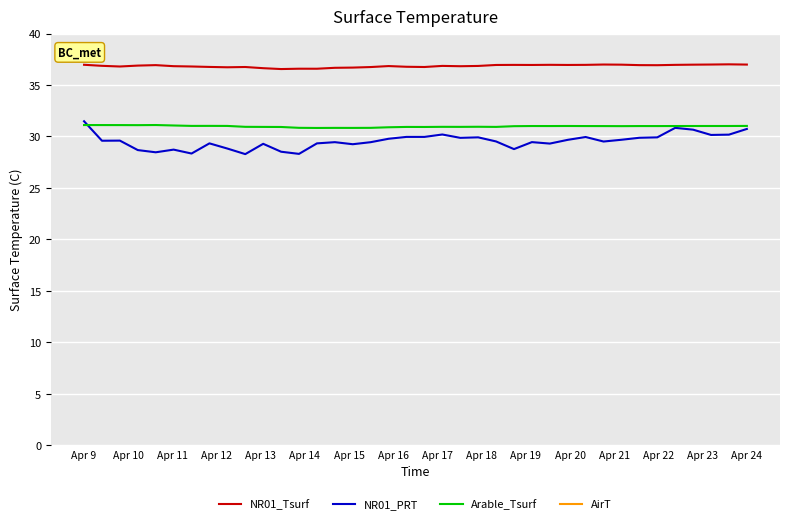

The value of NR01_Tsurf at Apr 24 is 49.6. True or false?

False